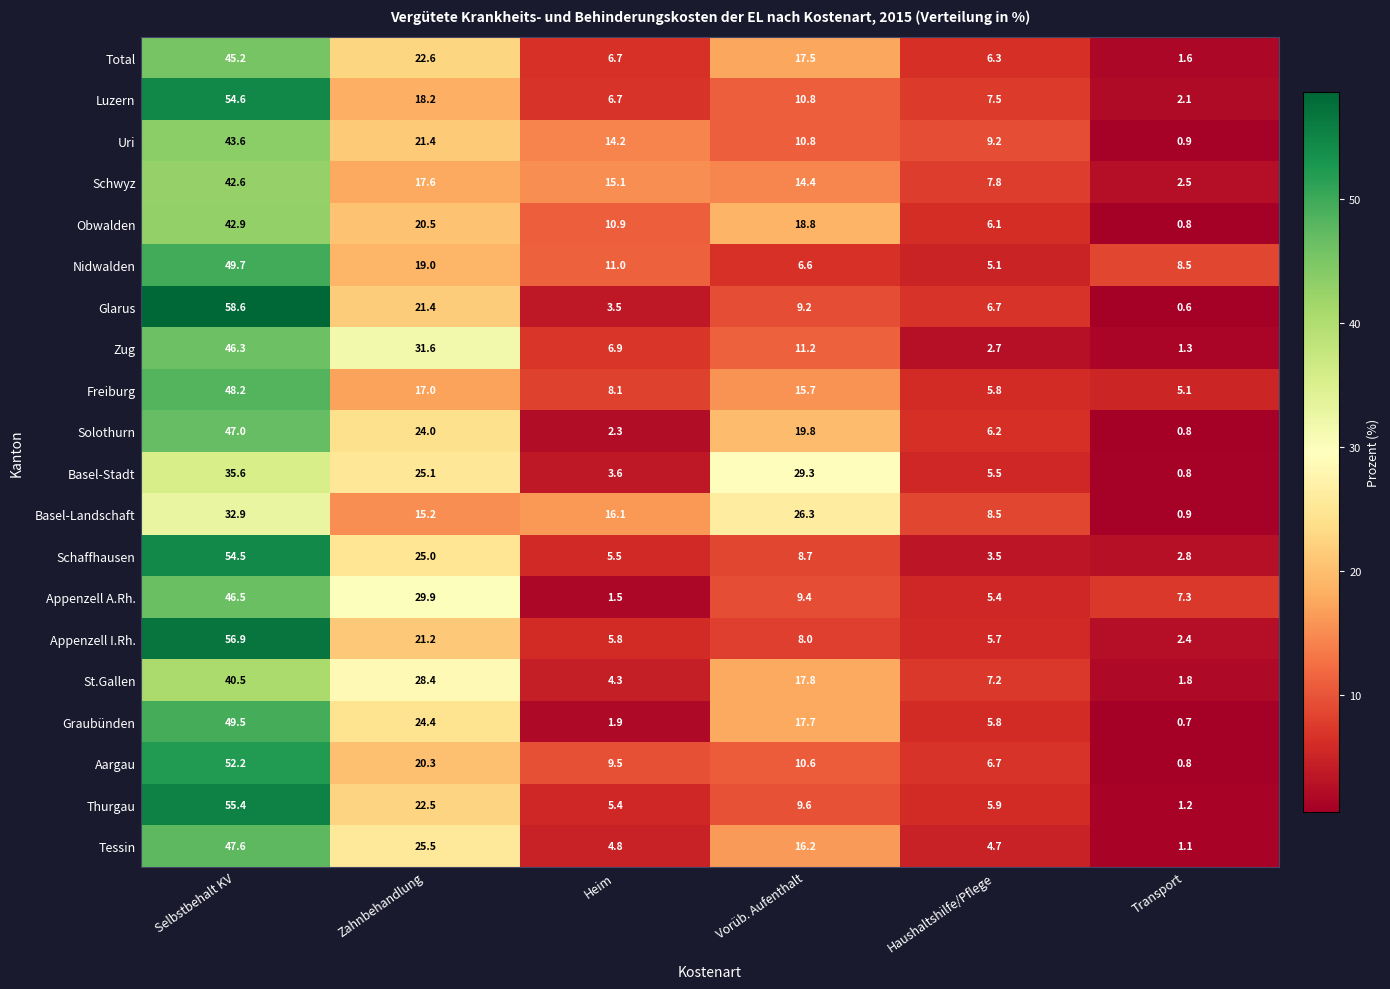

The value of Freiburg at Selbstbehalt KV is 48.2. True or false?

True